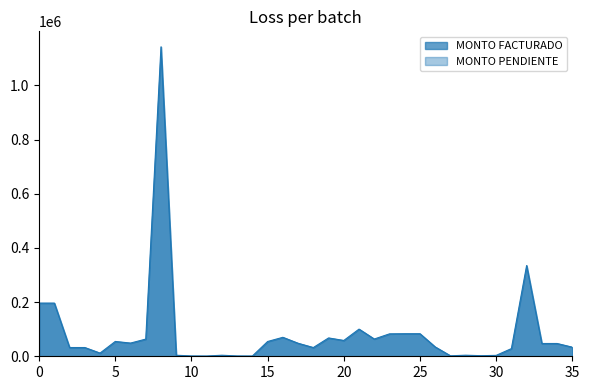

How many values are below 47200?

17